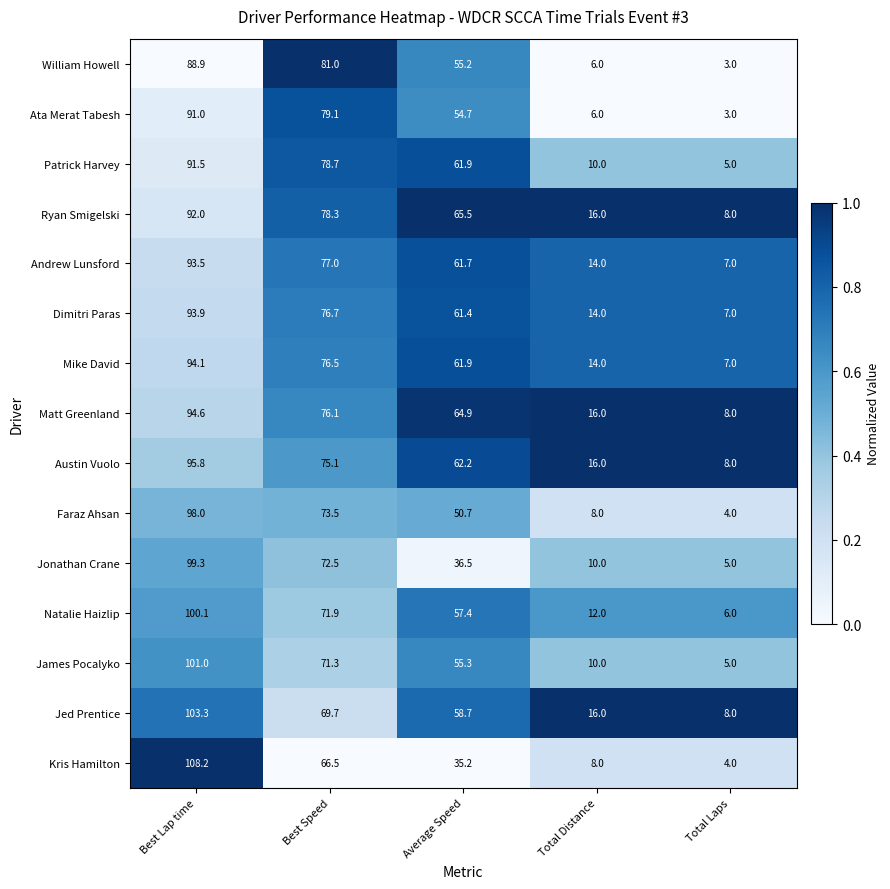

What is the greatest value displayed?

108.2